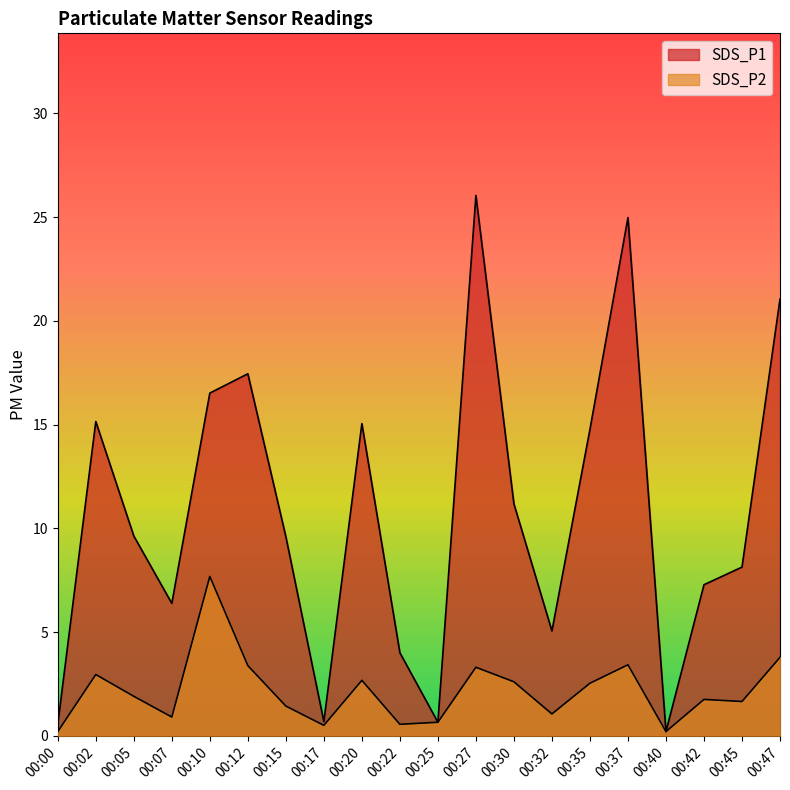

How many categories are shown in the chart?

20